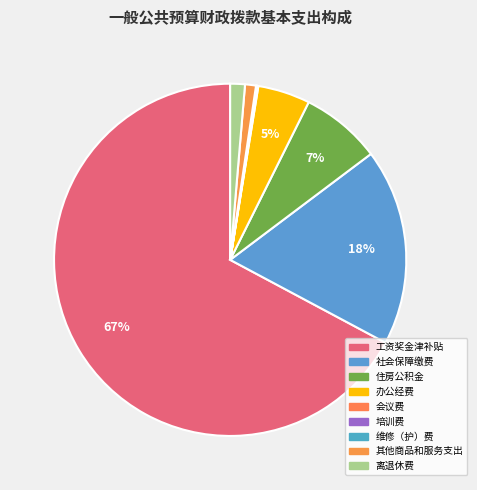

Does any single category account for the majority?

Yes